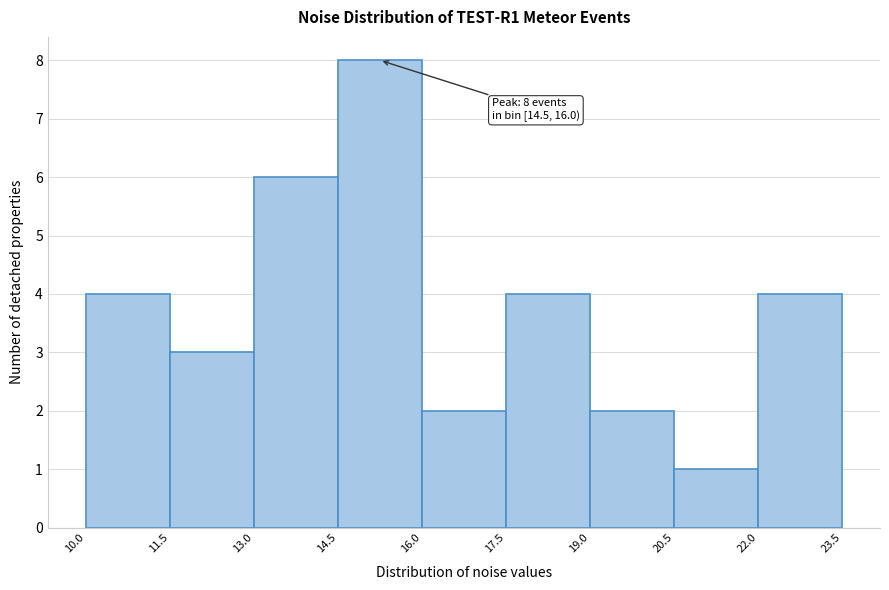

Over which range of the x-axis is the bar tallest?

14.5 to 16.0